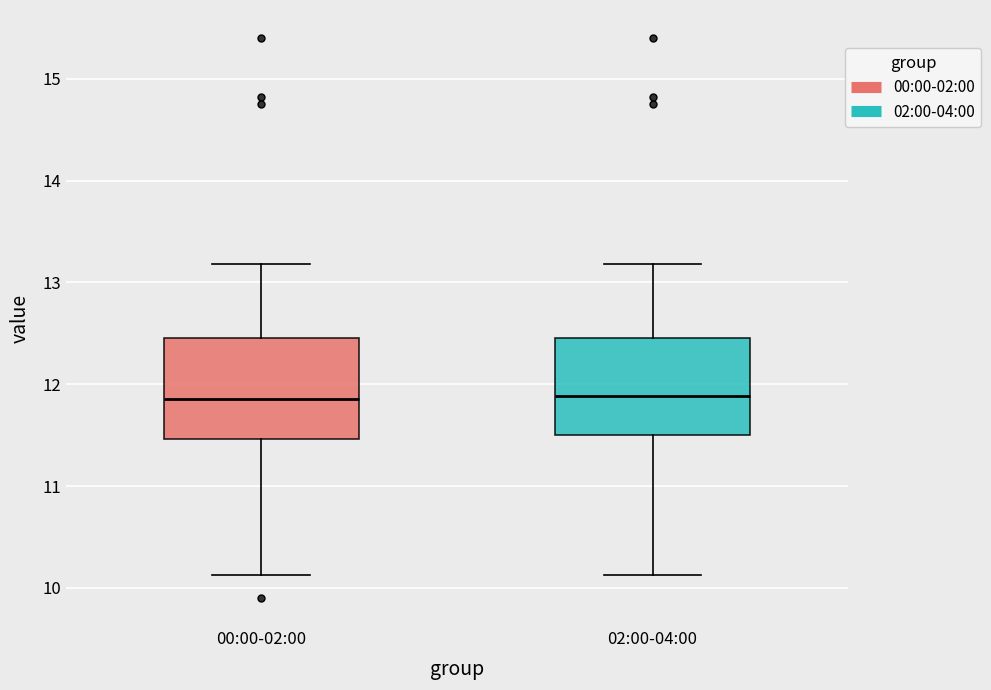

Where does the median line of the box for 02:00-04:00 sit on the y-axis? The values are not printed on the chart, so give them approximately, as read against the axis.

11.9